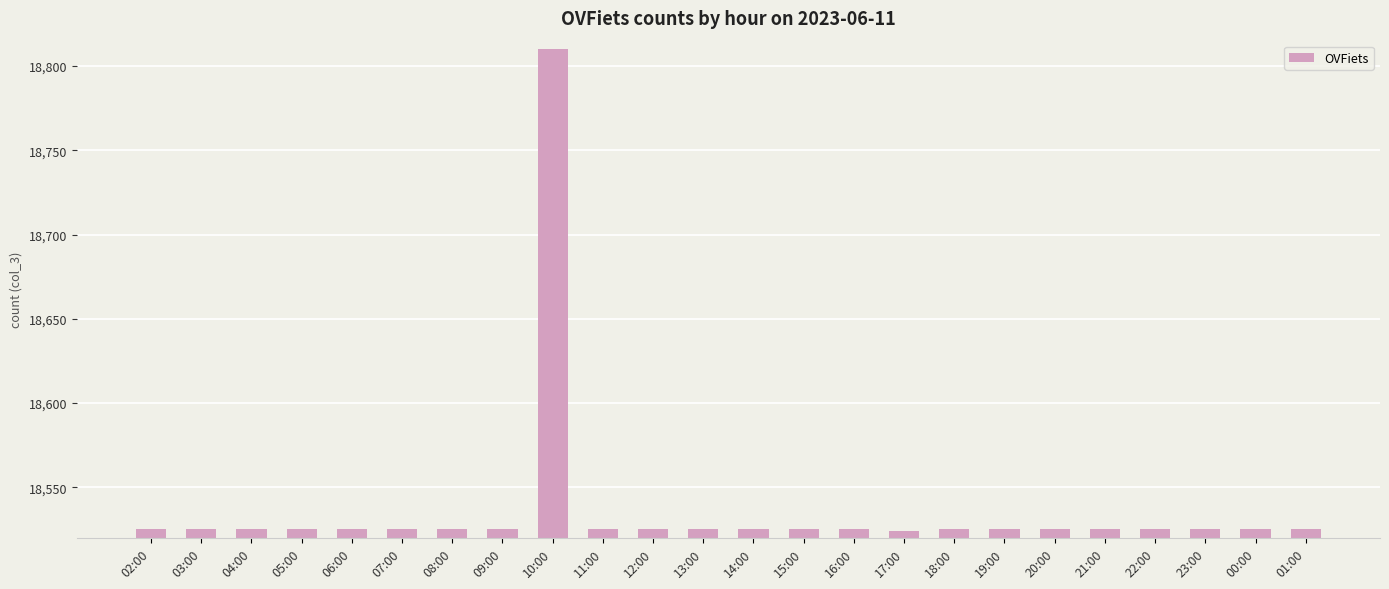

How many values are below 18525?

1